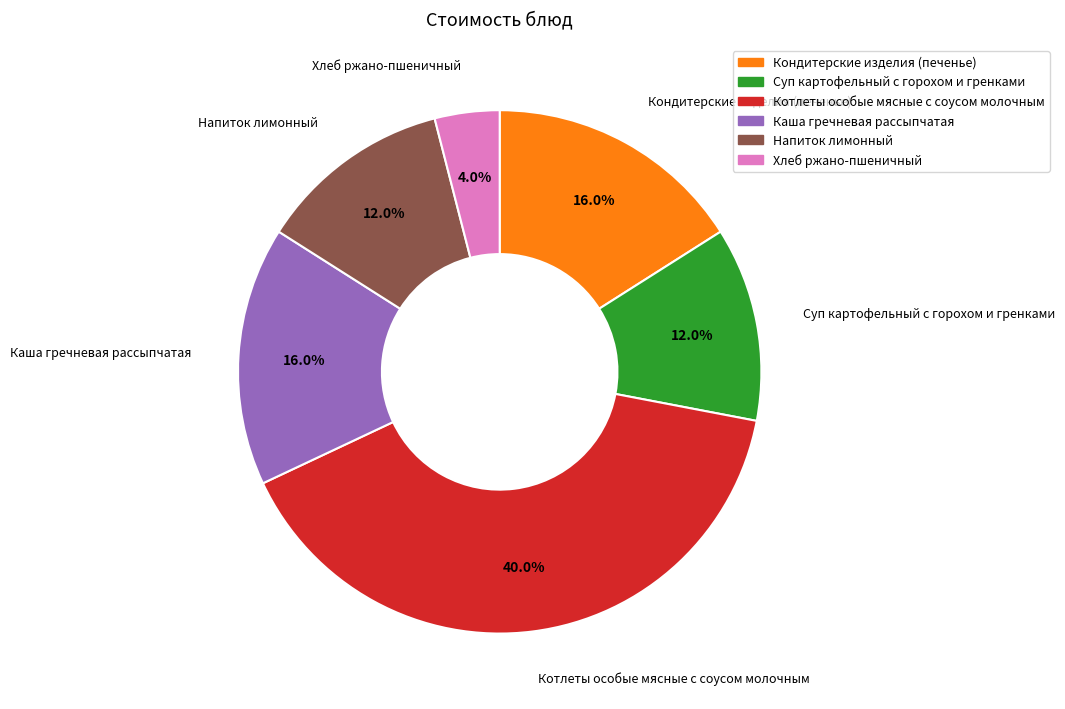

What is the largest slice in the pie chart?

Котлеты особые мясные с соусом молочным